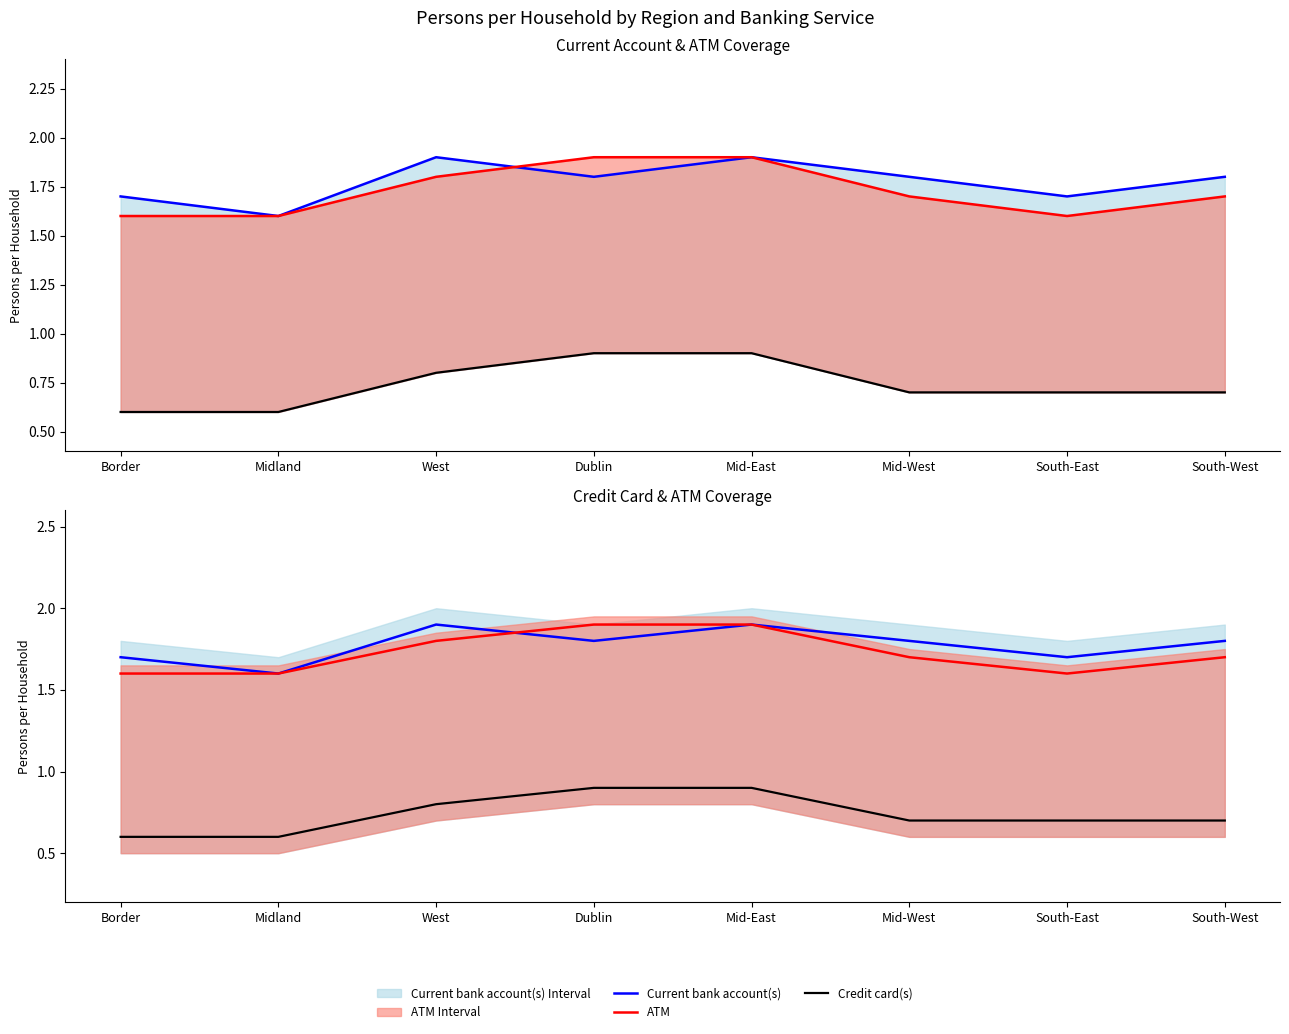

Does the chart display data point markers on the line(s)?

No